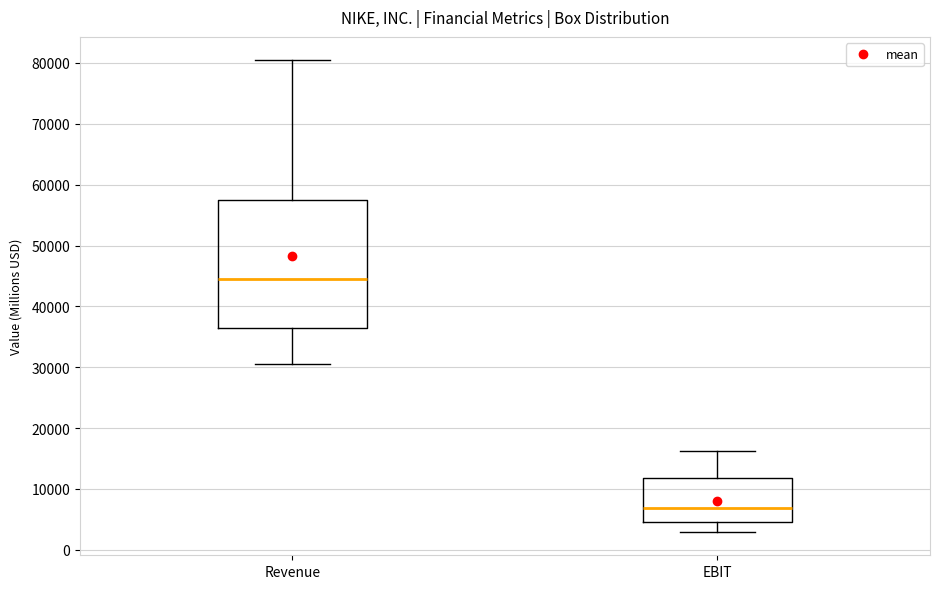

Where does the median line of the box for Revenue sit on the y-axis? The values are not printed on the chart, so give them approximately, as read against the axis.

45000